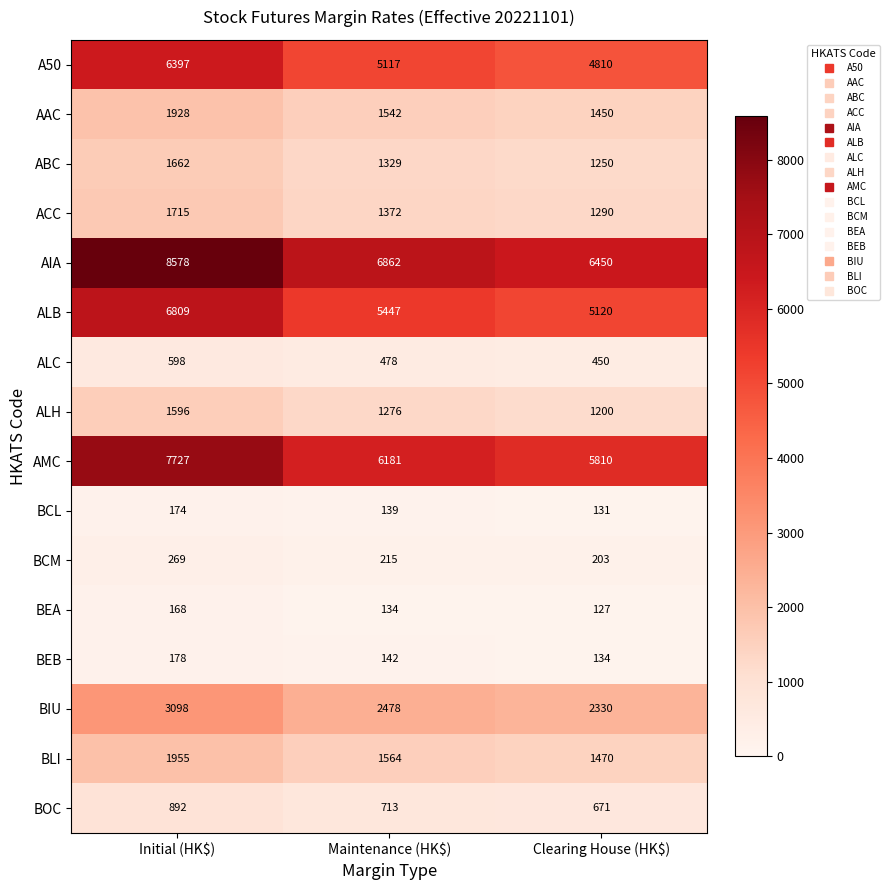

Which series changed the most between Maintenance (HK$) and Clearing House (HK$)?

AIA